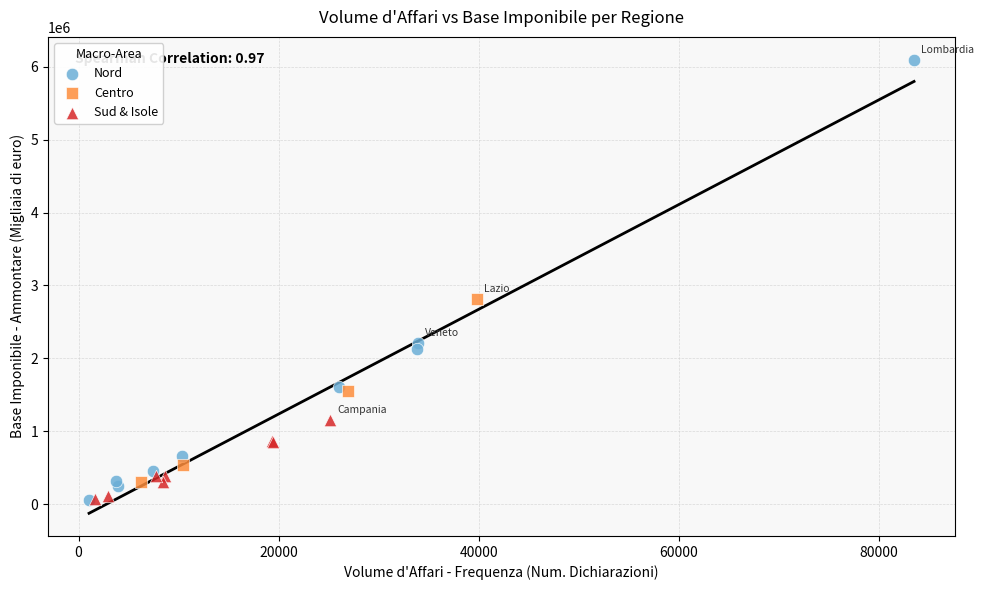

Which series reaches the maximum Y coordinate?

Nord